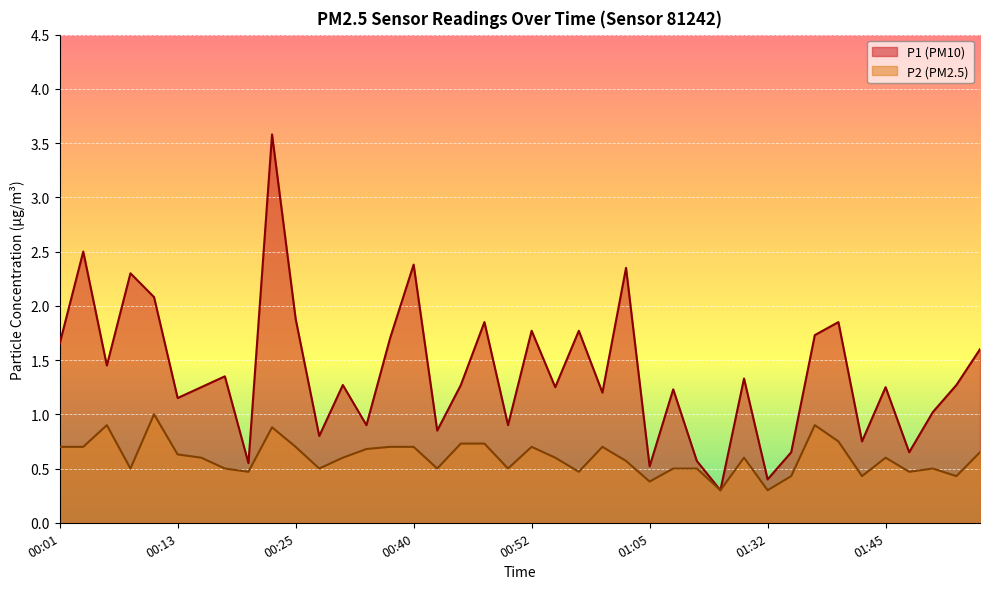

Rank the series by their maximum value, from lowest to highest.

P2, P1